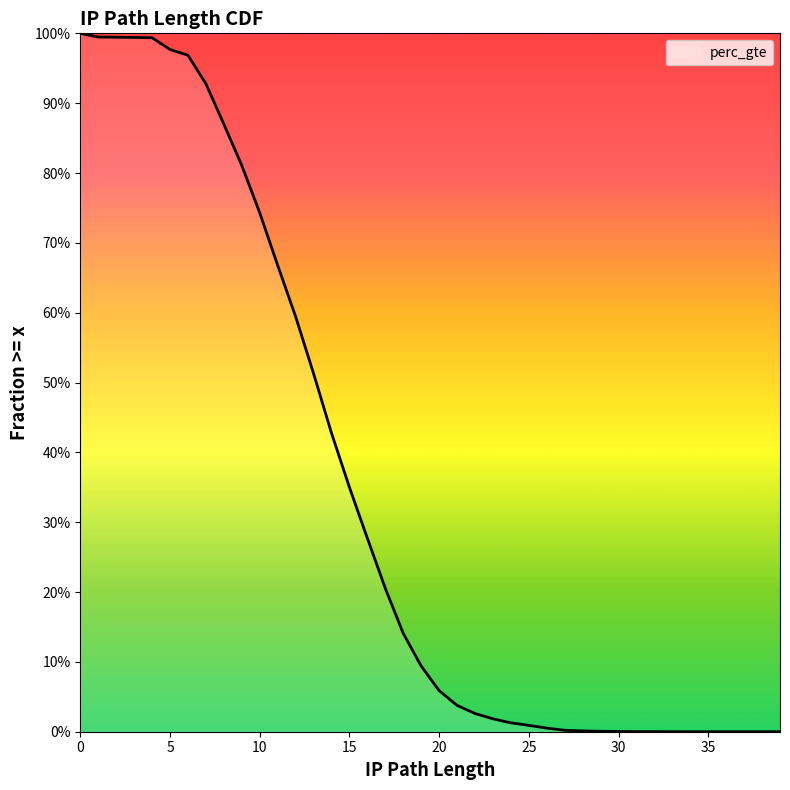

Which has a higher value, 11 or 29?

11